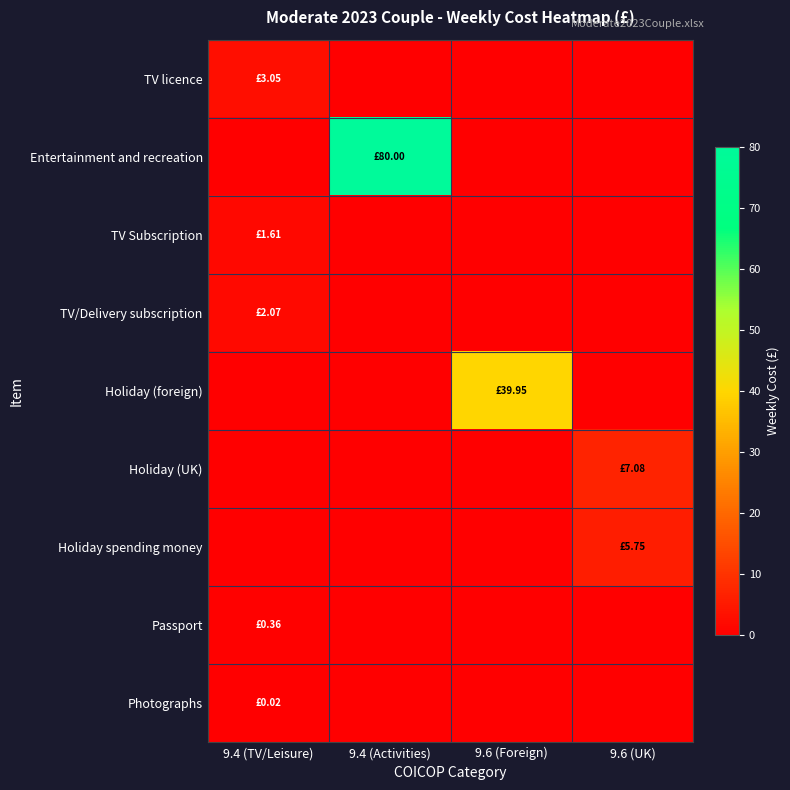

Reading left to right, extract all data points from this chart.

TV licence: 9.4 (TV/Leisure)=3.0	9.4 (Activities)=0.0	9.6 (Foreign)=0.0	9.6 (UK)=0.0
Entertainment and recreation: 9.4 (TV/Leisure)=0.0	9.4 (Activities)=80.0	9.6 (Foreign)=0.0	9.6 (UK)=0.0
TV Subscription: 9.4 (TV/Leisure)=1.6	9.4 (Activities)=0.0	9.6 (Foreign)=0.0	9.6 (UK)=0.0
TV/Delivery subscription: 9.4 (TV/Leisure)=2.1	9.4 (Activities)=0.0	9.6 (Foreign)=0.0	9.6 (UK)=0.0
Holiday (foreign): 9.4 (TV/Leisure)=0.0	9.4 (Activities)=0.0	9.6 (Foreign)=39.9	9.6 (UK)=0.0
Holiday (UK): 9.4 (TV/Leisure)=0.0	9.4 (Activities)=0.0	9.6 (Foreign)=0.0	9.6 (UK)=7.1
Holiday spending money: 9.4 (TV/Leisure)=0.0	9.4 (Activities)=0.0	9.6 (Foreign)=0.0	9.6 (UK)=5.8
Passport: 9.4 (TV/Leisure)=0.4	9.4 (Activities)=0.0	9.6 (Foreign)=0.0	9.6 (UK)=0.0
Photographs: 9.4 (TV/Leisure)=0.0	9.4 (Activities)=0.0	9.6 (Foreign)=0.0	9.6 (UK)=0.0